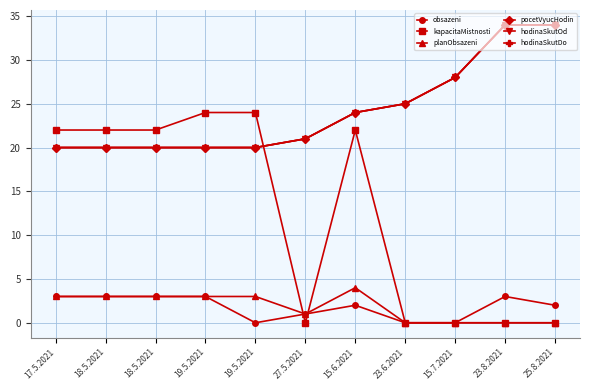

Is this an area chart (filled region under the line)?

No